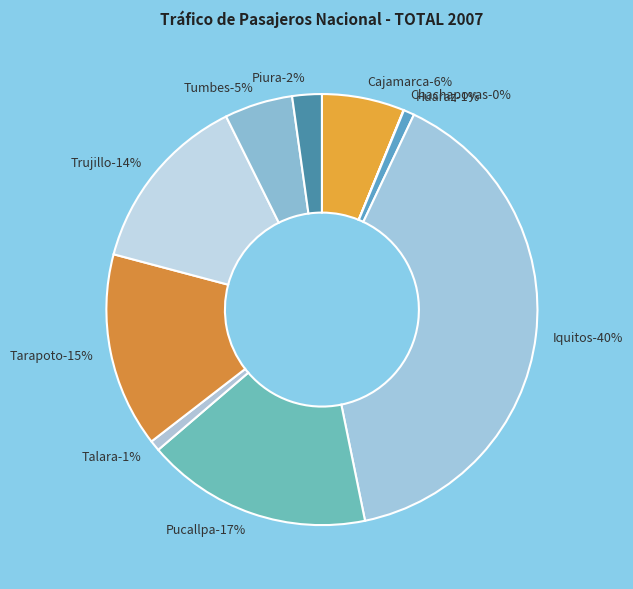

Is the sum of Trujillo and Tumbes greater than half?

No